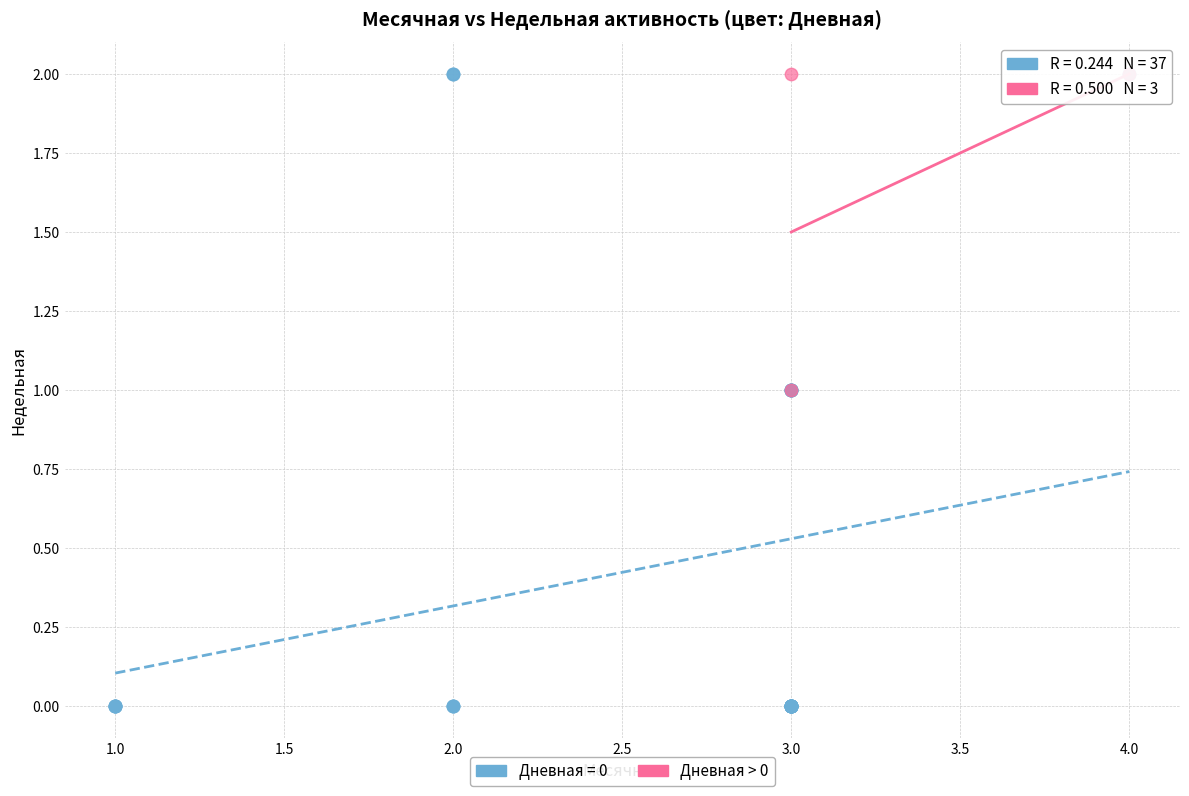

Which series has the largest Y range (max minus min)?

Дневная = 0